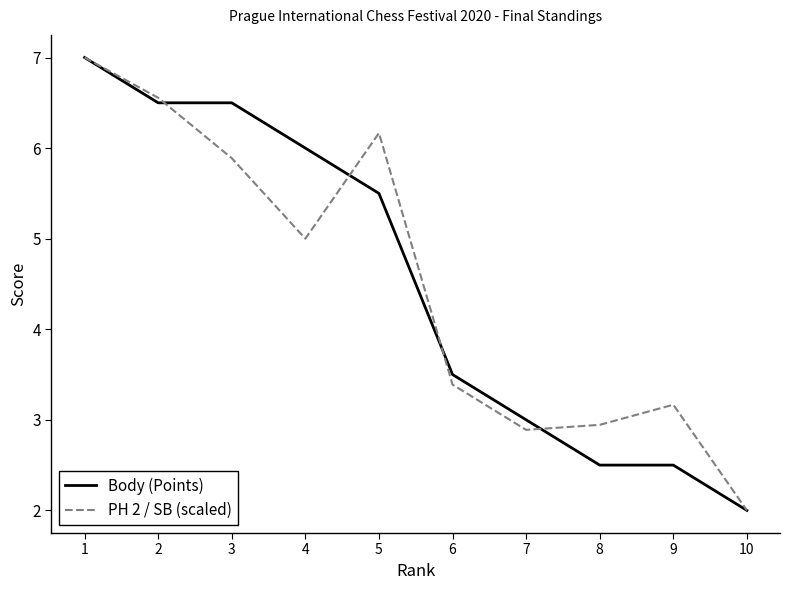

True or false: PH 2 / SB (scaled) has a value of 3.2 at 9.

True